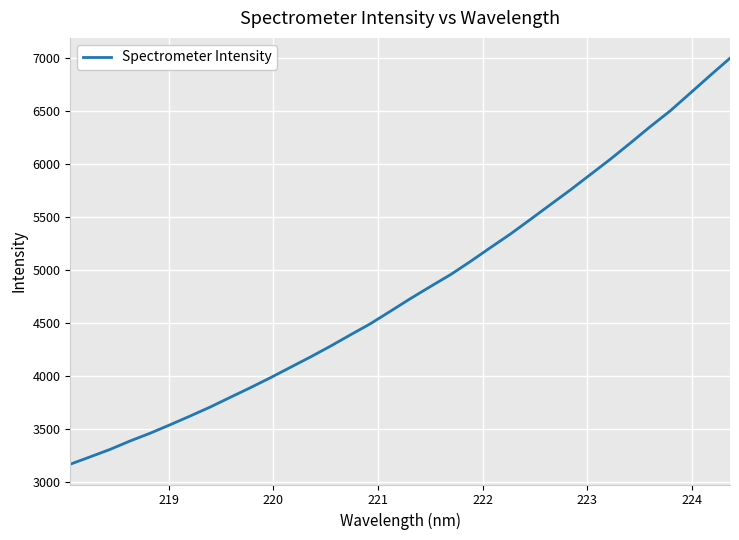

Reading right to left, what are all the values shown in this chart?

6994.1	6830.3	6663.1	6496.8	6348.3	6193.1	6040.8	5896.2	5751.7	5613.0	5473.8	5336.3	5208.0	5077.8	4953.1	4841.7	4728.1	4609.3	4491.6	4386.8	4279.9	4177.9	4080.6	3982.6	3888.8	3798.5	3707.2	3622.6	3540.4	3460.5	3387.5	3308.1	3237.5	3167.8